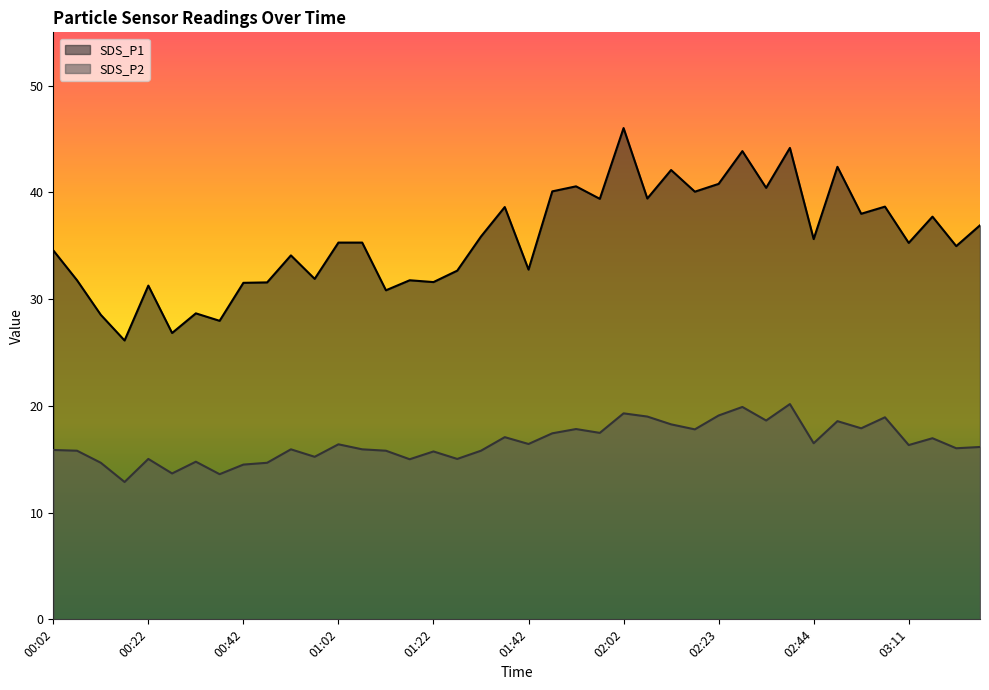

What is the difference between the maximum and minimum values in the SDS_P1 series?

19.9